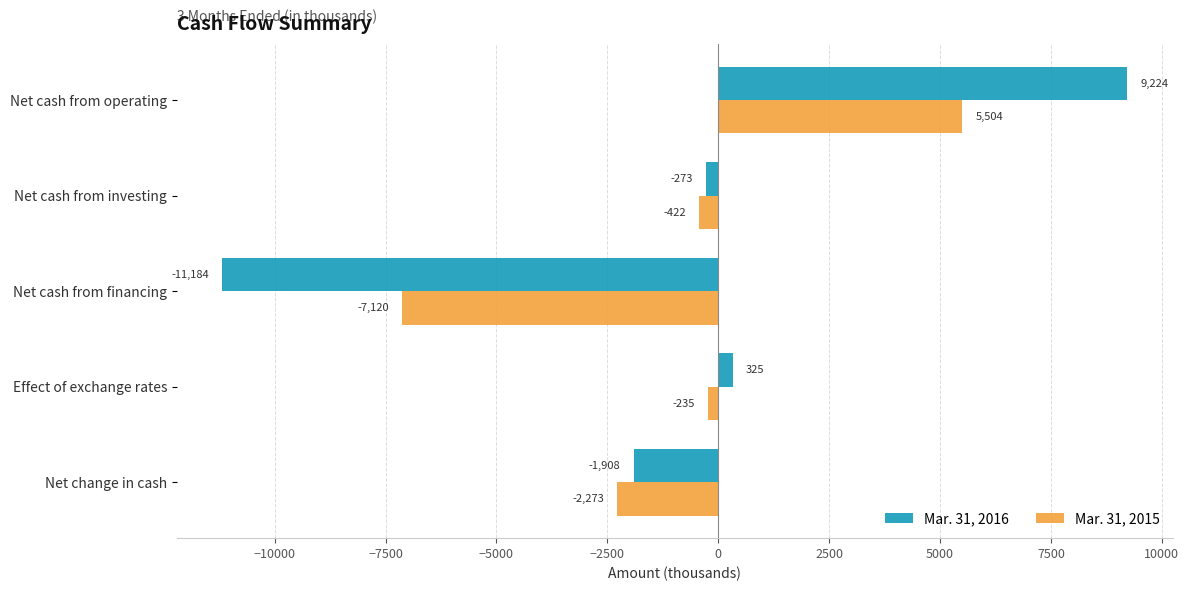

Rank the series by their maximum value, from highest to lowest.

Mar. 31, 2016, Mar. 31, 2015